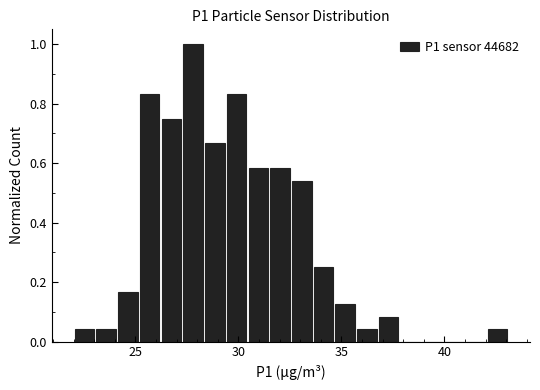

Read against the x-axis, roughly where is the centre of the tallest bar?

28.0